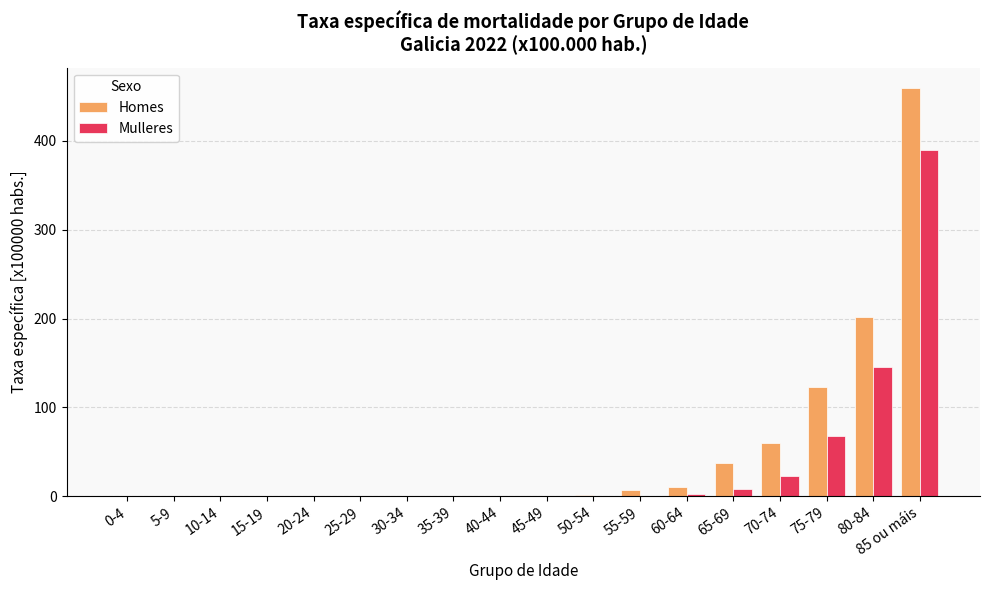

At which label is Homes closest to 229?

80-84